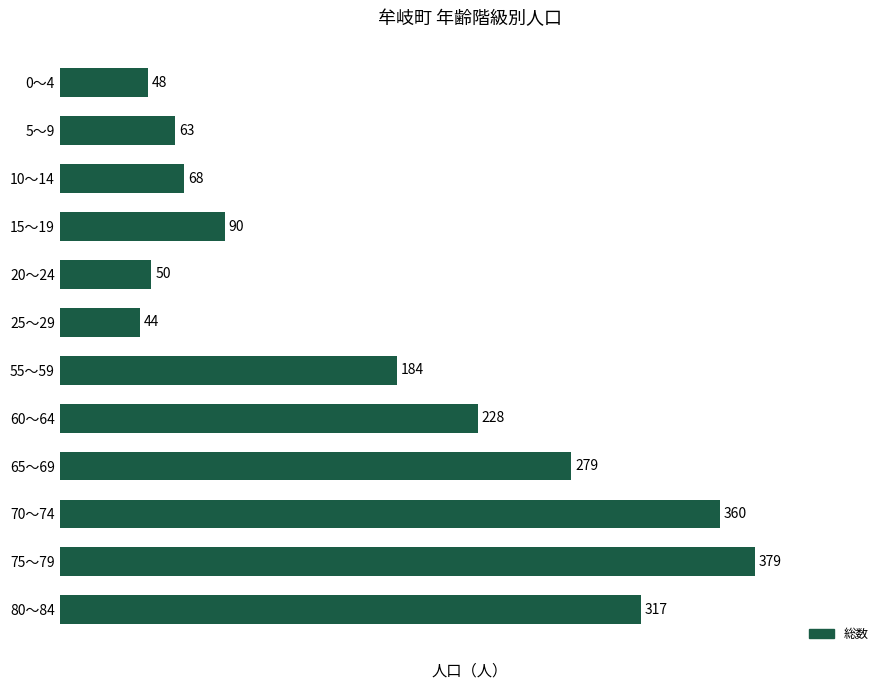

Reading top to bottom, transcribe all the data shown in this chart.

0～4=48	5～9=63	10～14=68	15～19=90	20～24=50	25～29=44	55～59=184	60～64=228	65～69=279	70～74=360	75～79=379	80～84=317